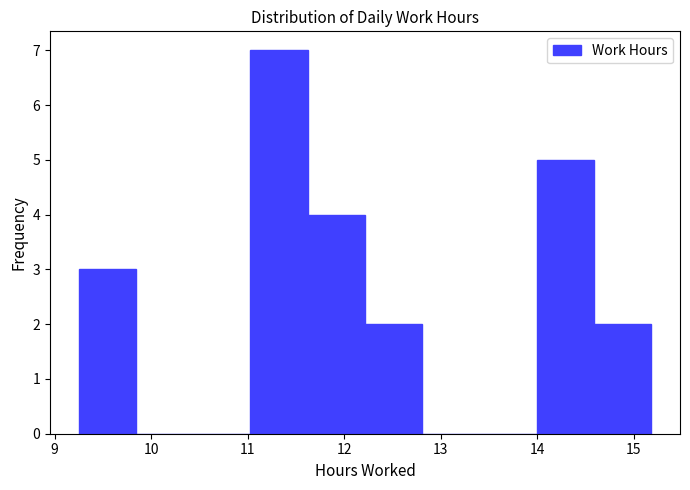

Reading left to right, transcribe this chart: for each bar, give the range it covers on the x-axis and its height. Neither the bar edges nor the heights are printed on the chart, so give them approximately, as read against the axes.

9.3 to 9.8: 3
9.8 to 10.4: 0
10.4 to 11.0: 0
11.0 to 11.6: 7
11.6 to 12.2: 4
12.2 to 12.8: 2
12.8 to 13.4: 0
13.4 to 14.0: 0
14.0 to 14.6: 5
14.6 to 15.2: 2